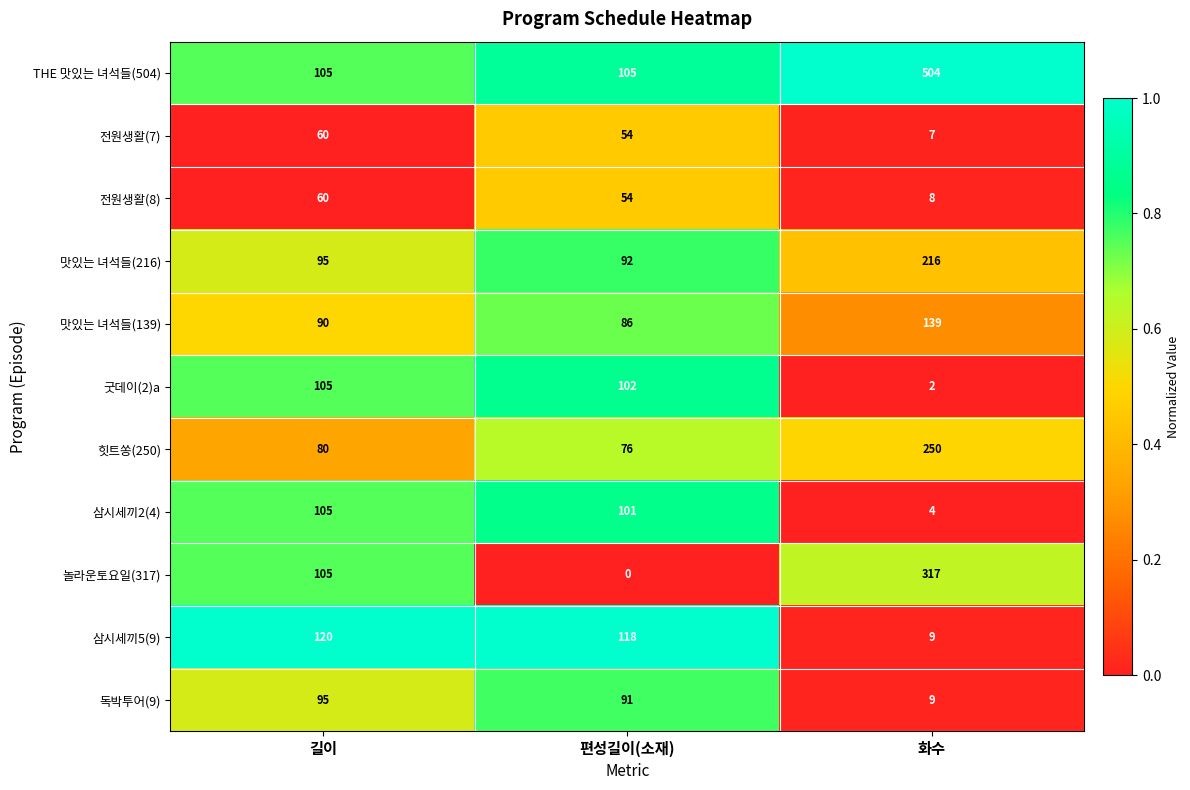

True or false: 맛있는 녀석들(139) has a value of 90 at 길이.

True